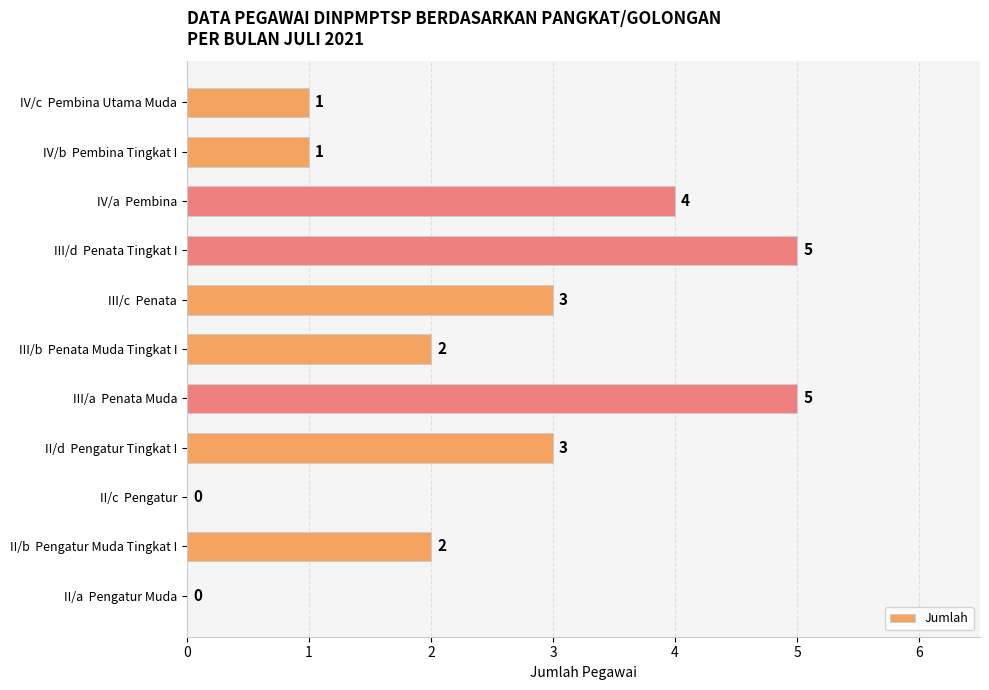

What is the average value?

2